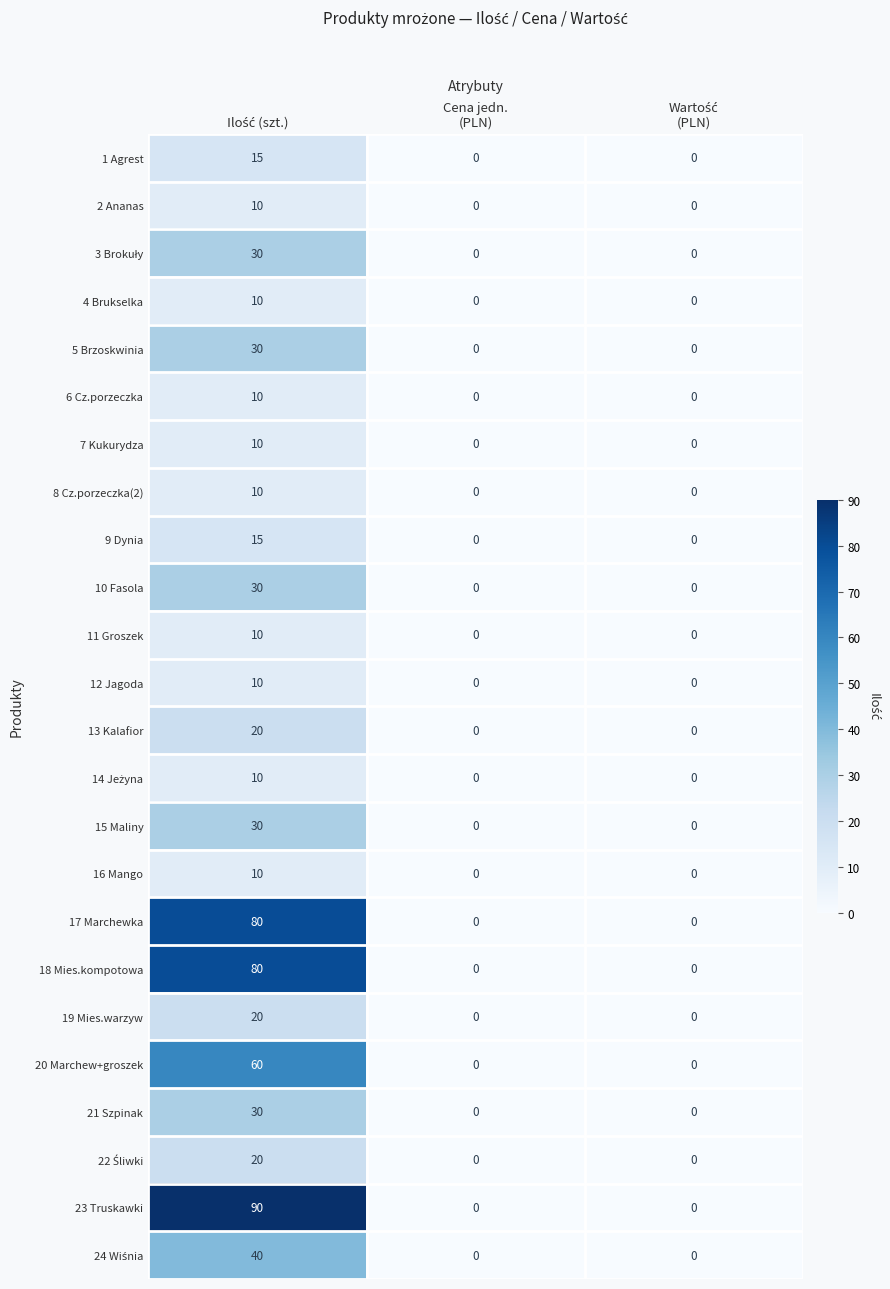

Which series has the largest range (max minus min)?

23 Truskawki